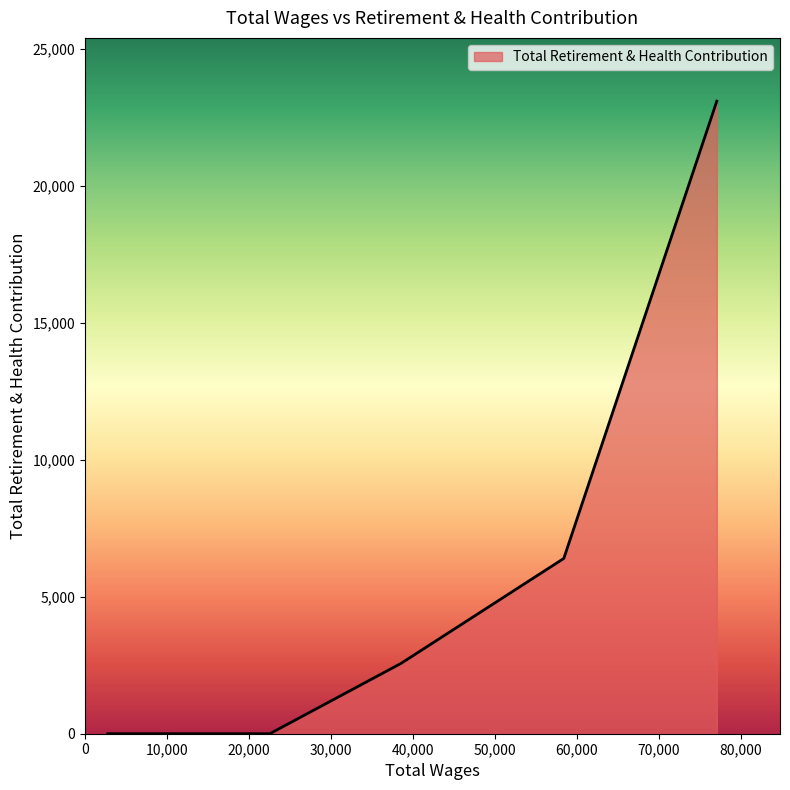

What is the difference between the second highest and second lowest values?

6396